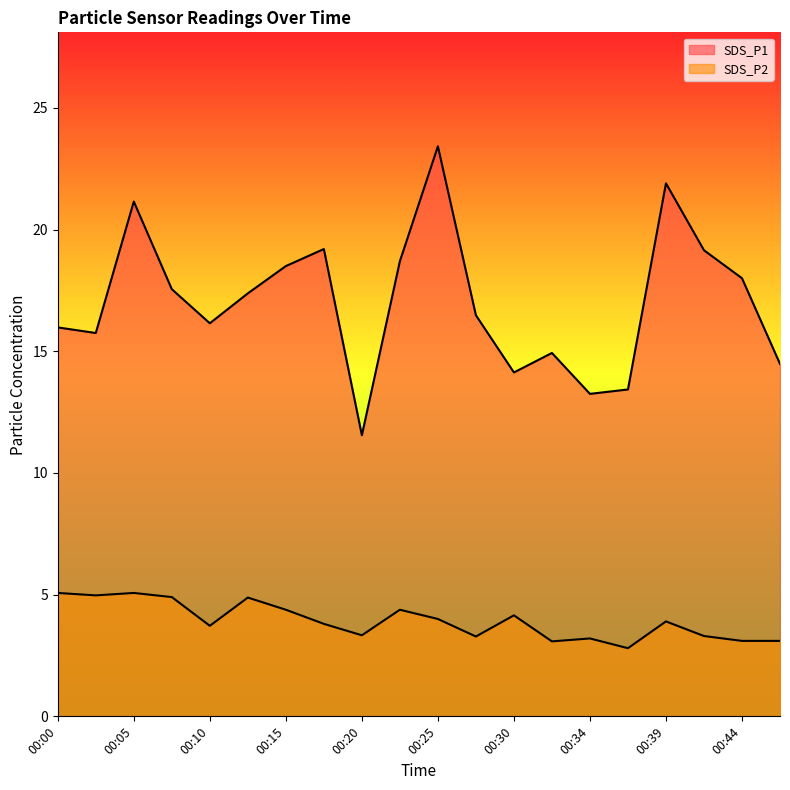

How many series are shown in this chart?

2